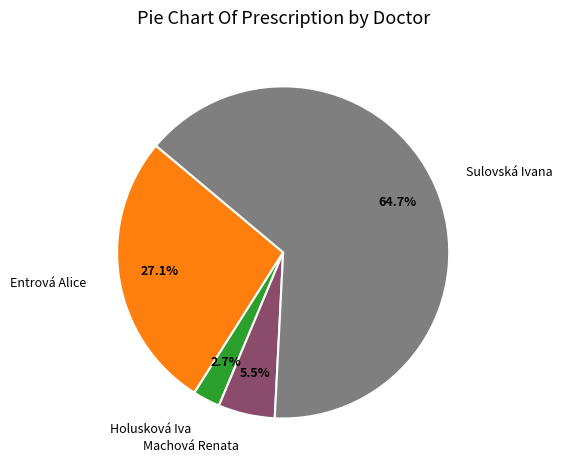

To the nearest percent, what is the average slice percentage?

25%